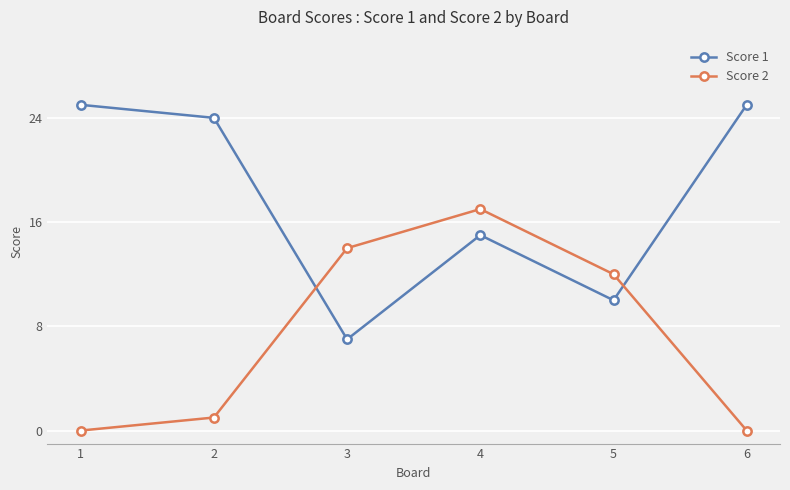

Reading right to left, list all the values displayed in this chart.

Score 1: 25	10	15	7	24	25
Score 2: 0	12	17	14	1	0